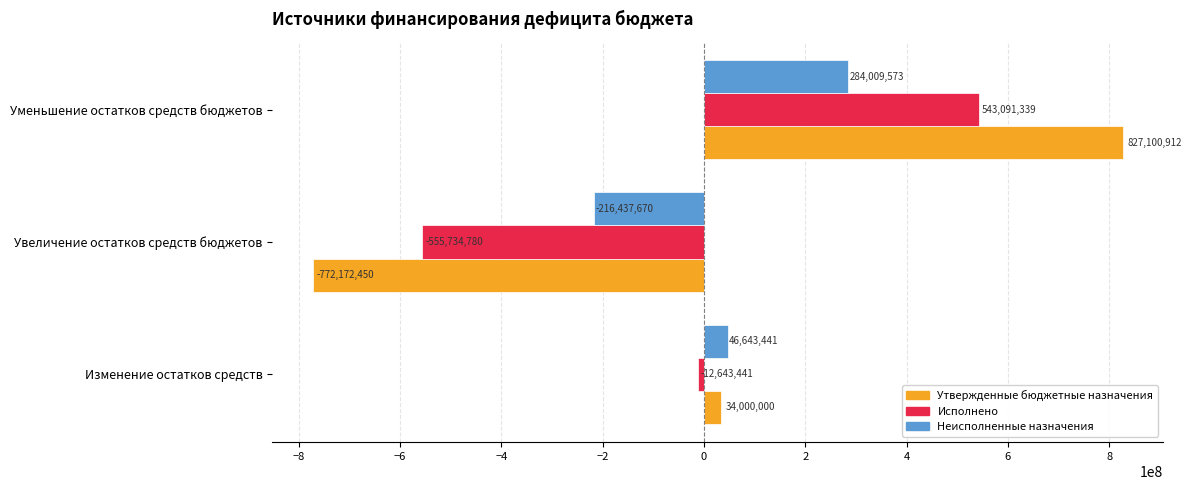

Which series changed the most between Увеличение остатков средств бюджетов and Уменьшение остатков средств бюджетов?

Утвержденные бюджетные назначения